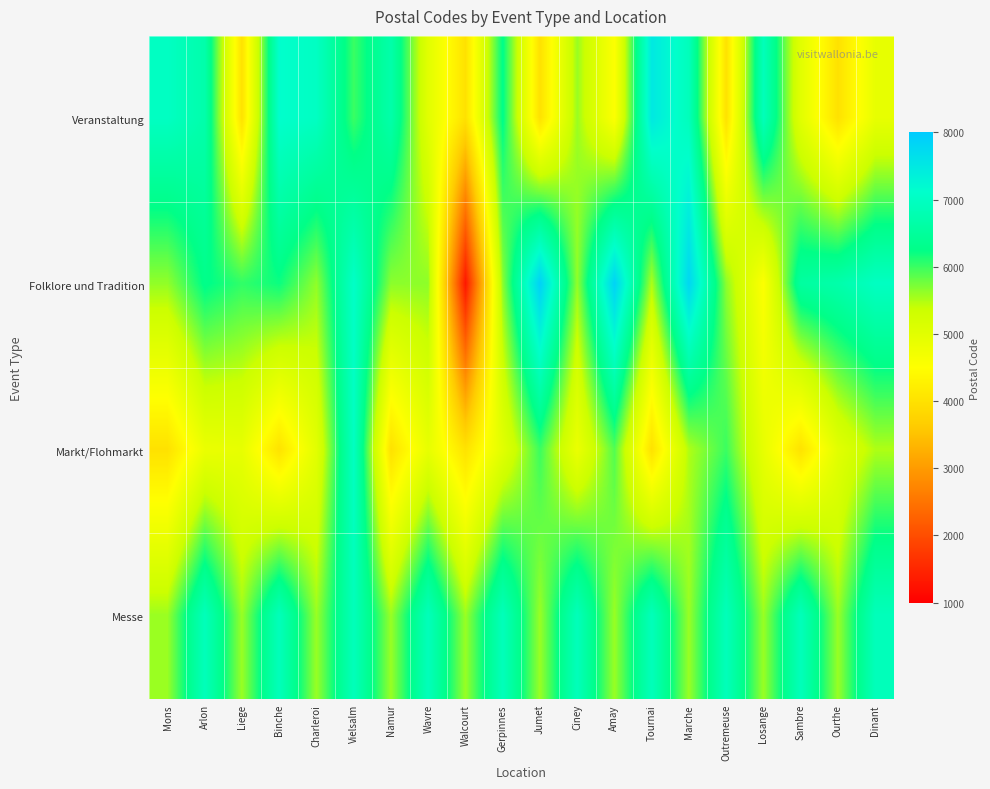

List the series in order of their overall mean, highest first.

Messe, Folklore und Tradition, Veranstaltung, Markt/Flohmarkt